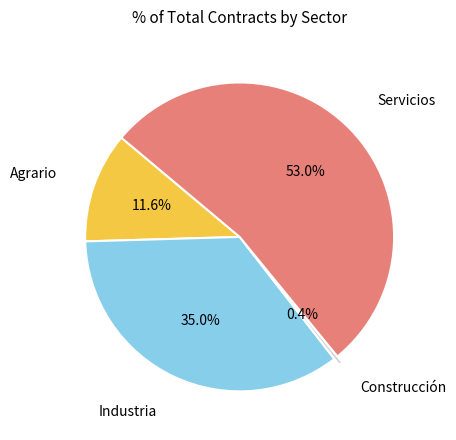

Is there a majority slice in this chart?

Yes